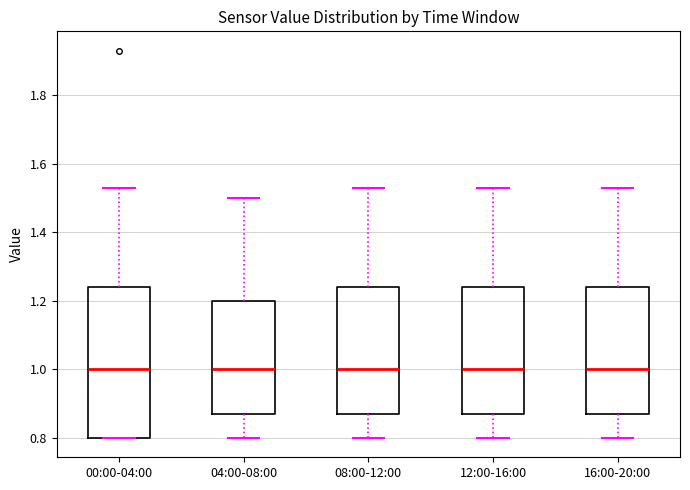

Which box is the tallest, from its lower edge to its upper edge?

00:00-04:00